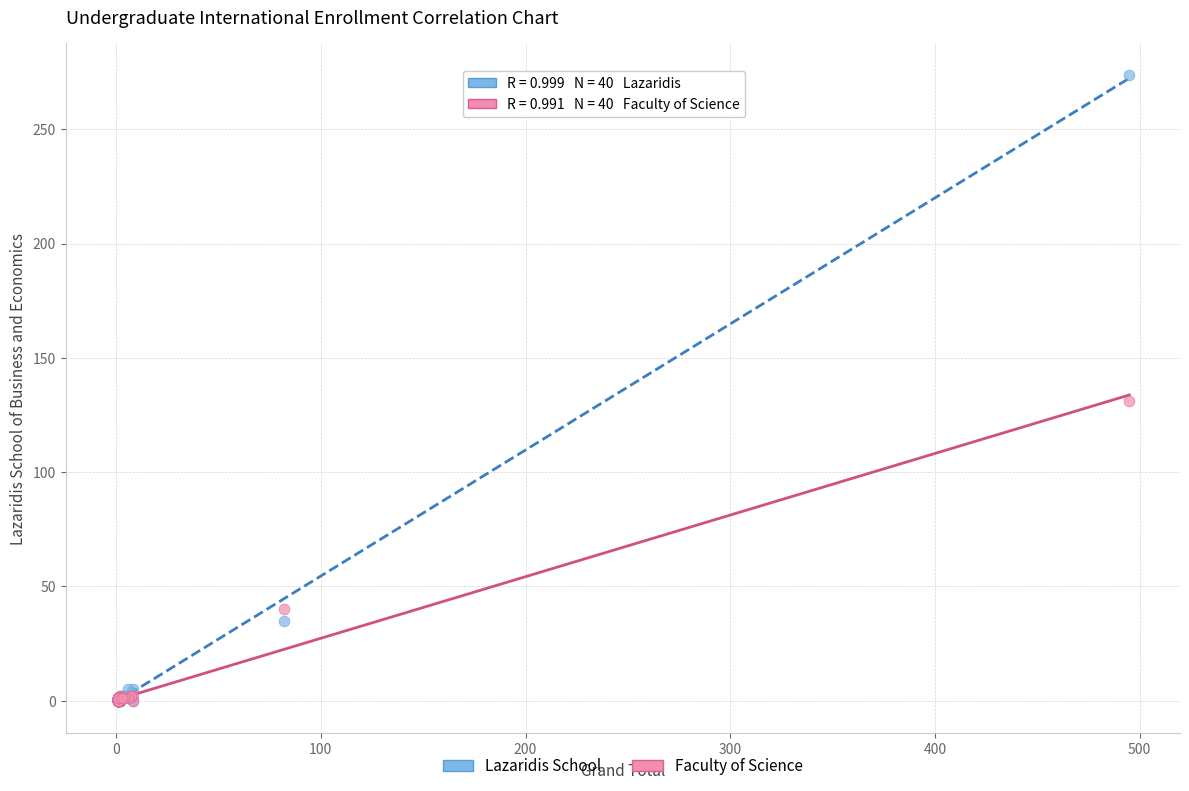

In the Lazaridis School series, what Y value is closest to 137?

35